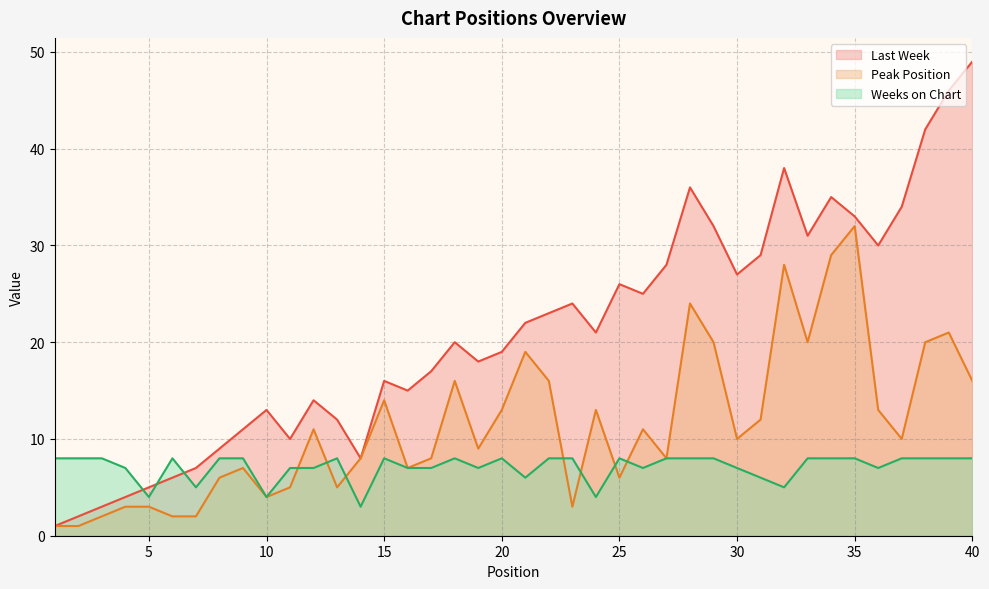

At which label does Last Week reach its minimum?

1